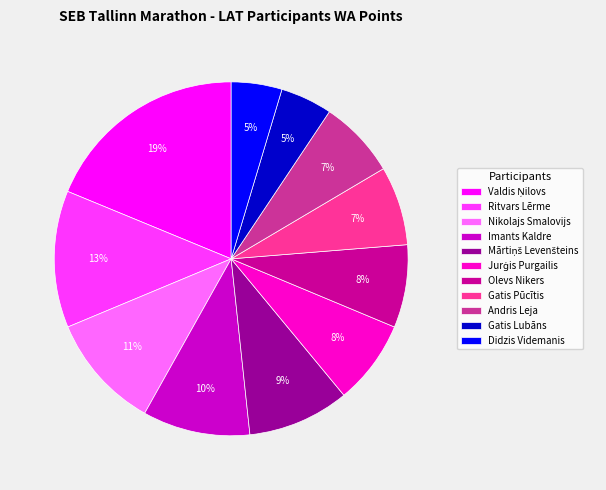

To the nearest percent, what percentage of the pie is Nikolajs Smalovijs?

11%